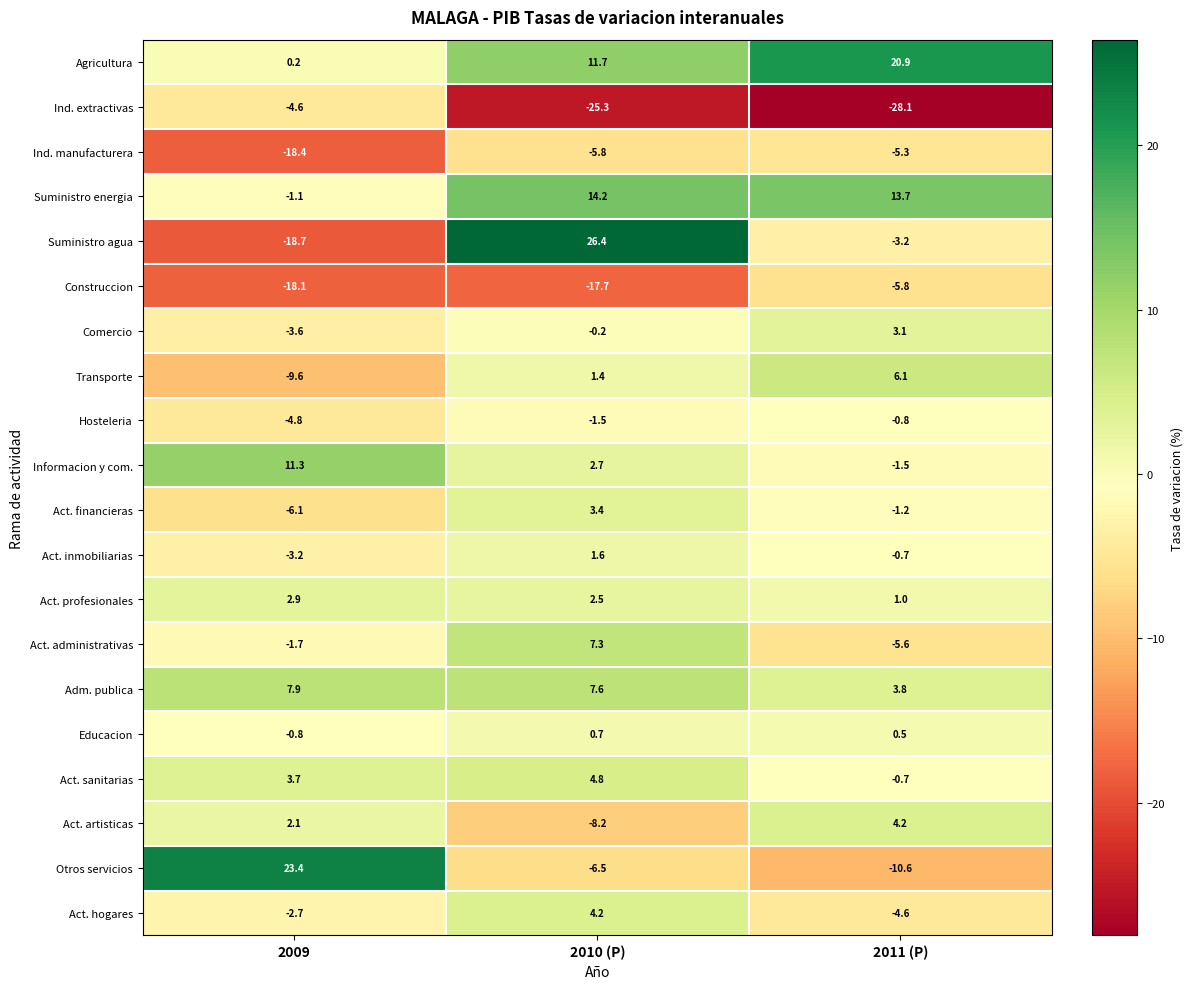

Which series has the largest total across all categories?

Agricultura